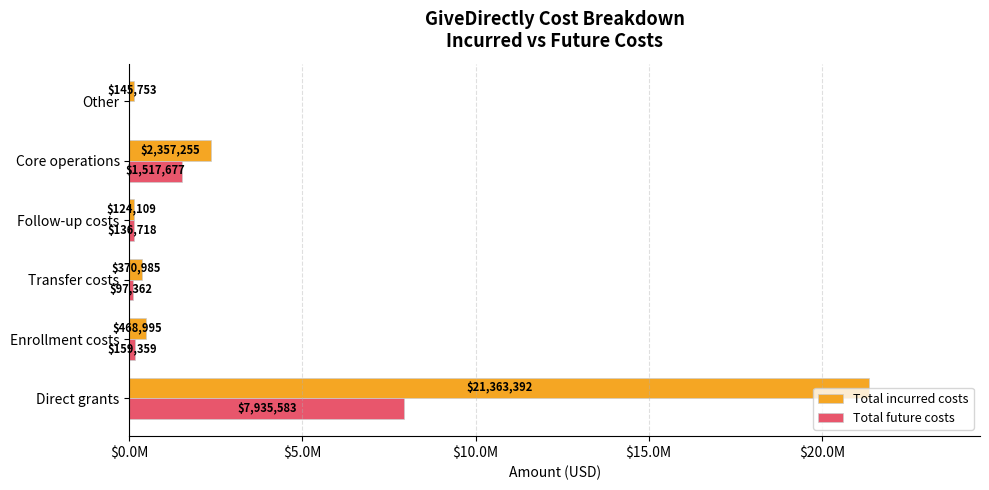

Which series has the largest total across all categories?

Total incurred costs